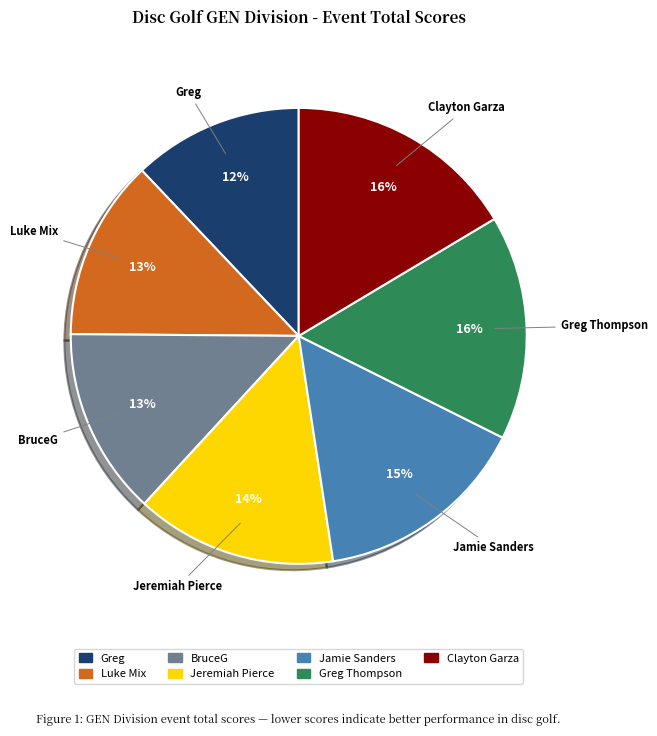

Do Greg and Clayton Garza together represent more than half of the pie?

No